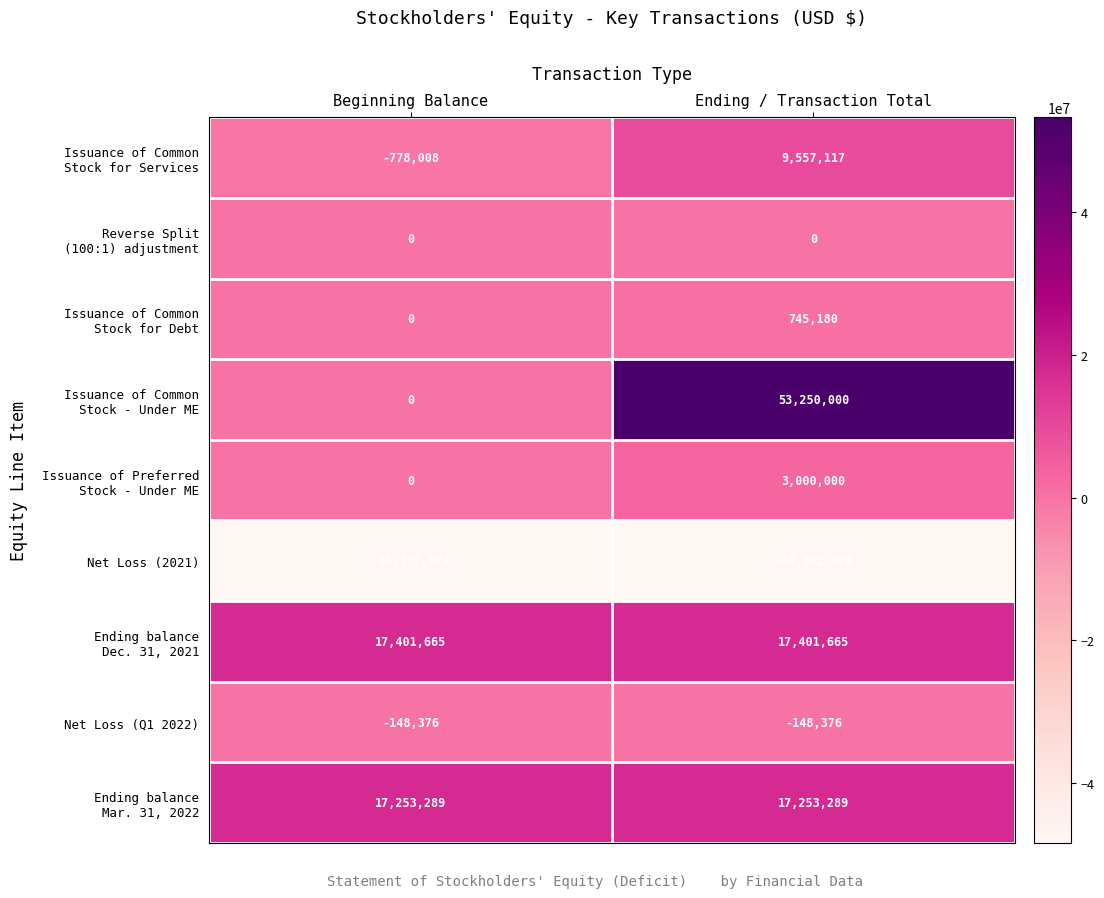

At which category is the sum across all series the highest?

Ending / Transaction Total